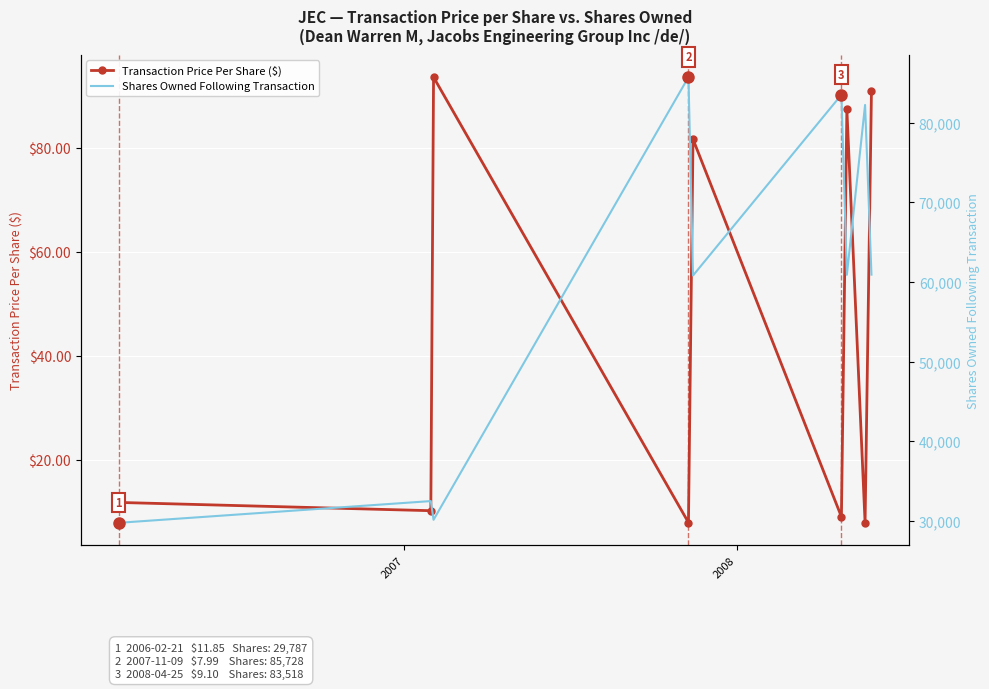

Which series has the largest total across all categories?

Shares Owned Following Transaction